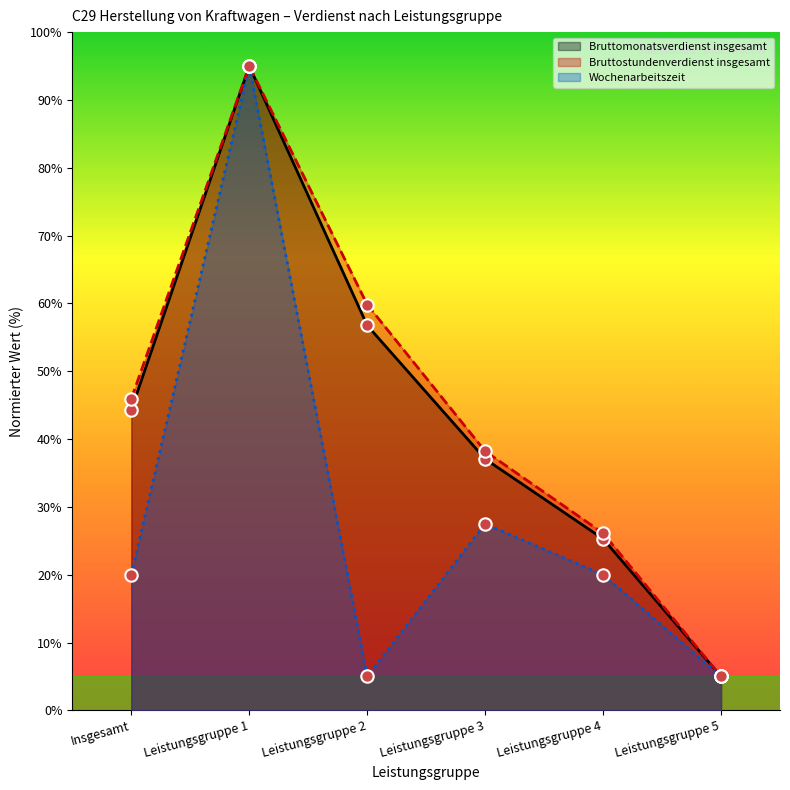

At how many categories does at least one series exceed 93?

1